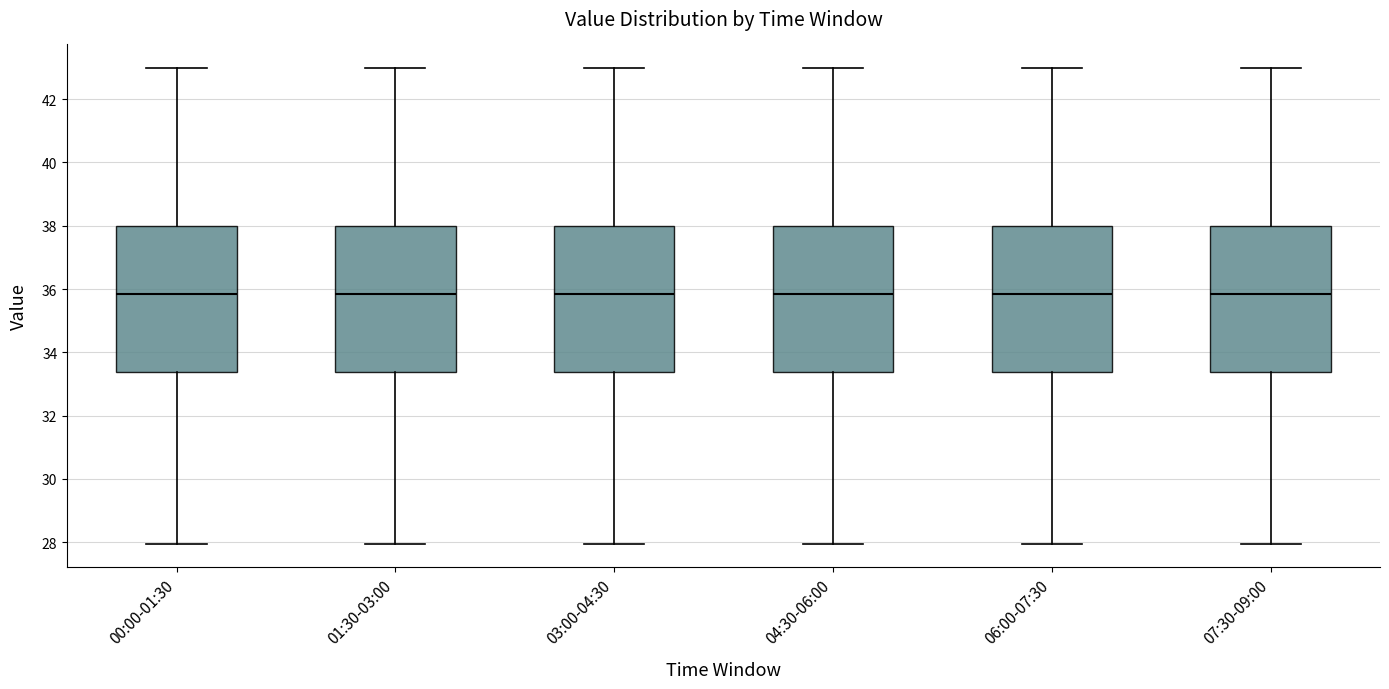

Reading left to right, transcribe this box plot: for each box, give where its median line is, the range the box spans, and where its two whiskers end, as read against the y-axis. The values are not printed on the chart, so give them approximately, as read against the axis.

00:00-01:30: median 35.8, box 33.4 to 38.0, whiskers 28.0 to 43.0
01:30-03:00: median 35.8, box 33.4 to 38.0, whiskers 28.0 to 43.0
03:00-04:30: median 35.8, box 33.4 to 38.0, whiskers 28.0 to 43.0
04:30-06:00: median 35.8, box 33.4 to 38.0, whiskers 28.0 to 43.0
06:00-07:30: median 35.8, box 33.4 to 38.0, whiskers 28.0 to 43.0
07:30-09:00: median 35.8, box 33.4 to 38.0, whiskers 28.0 to 43.0